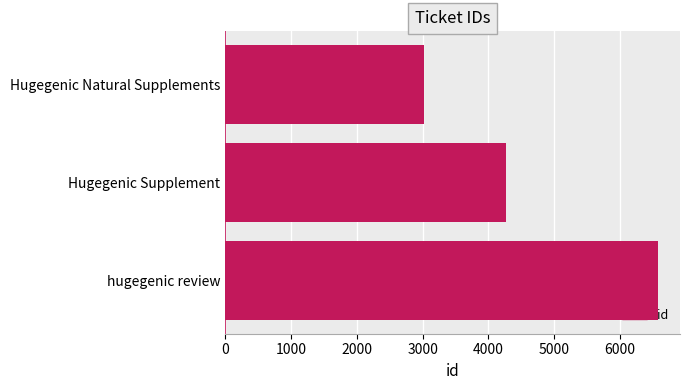

What is the minimum value shown in the chart?

3017